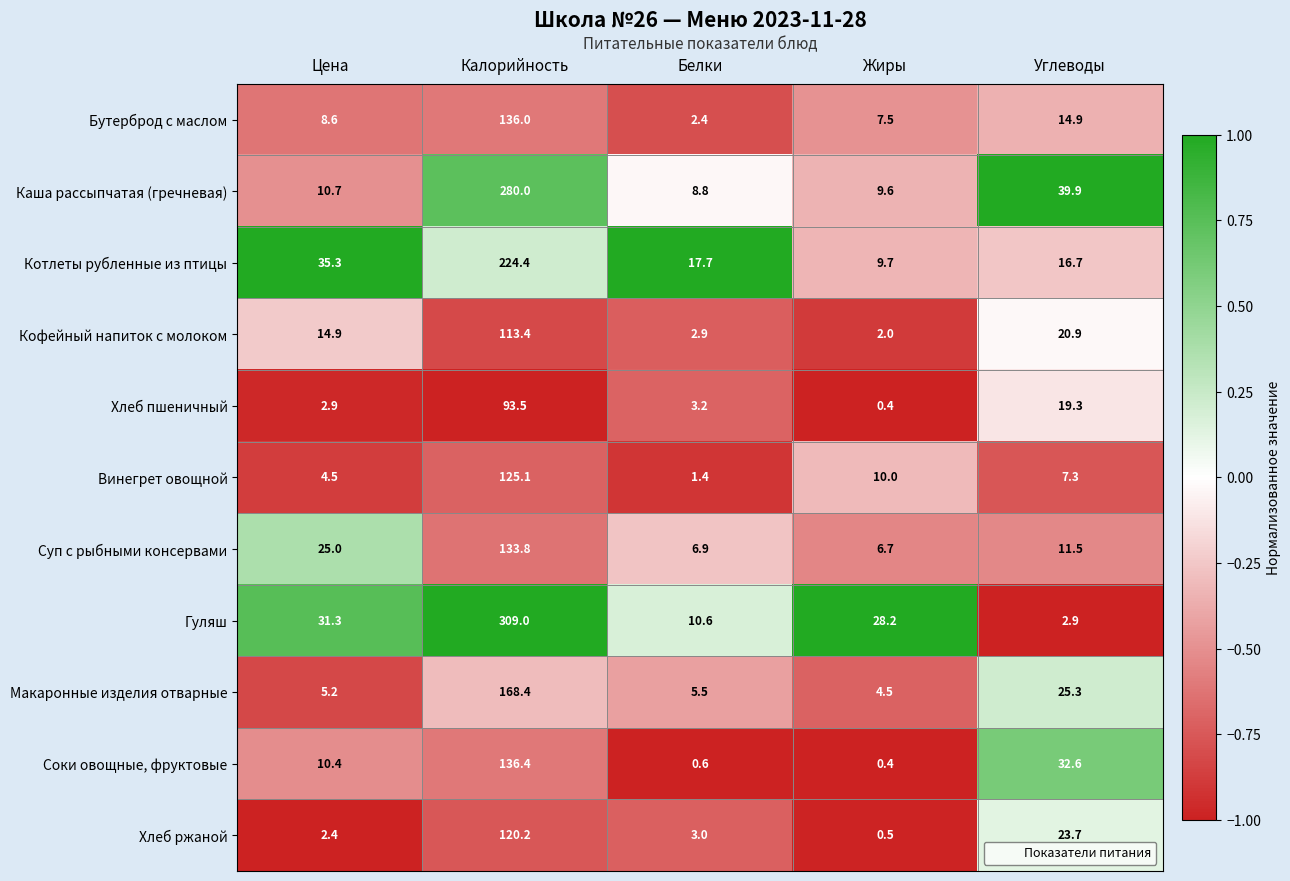

What is the difference between the maximum and second lowest values in the Кофейный напиток с молоком series?

110.5